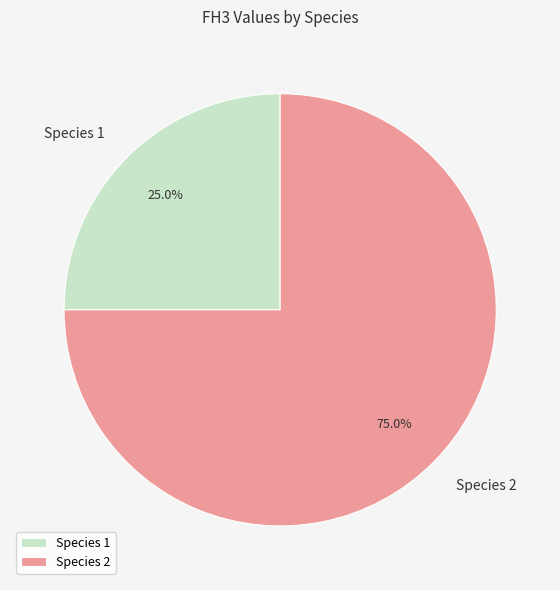

Rank the categories by value from lowest to highest.

Species 1, Species 2